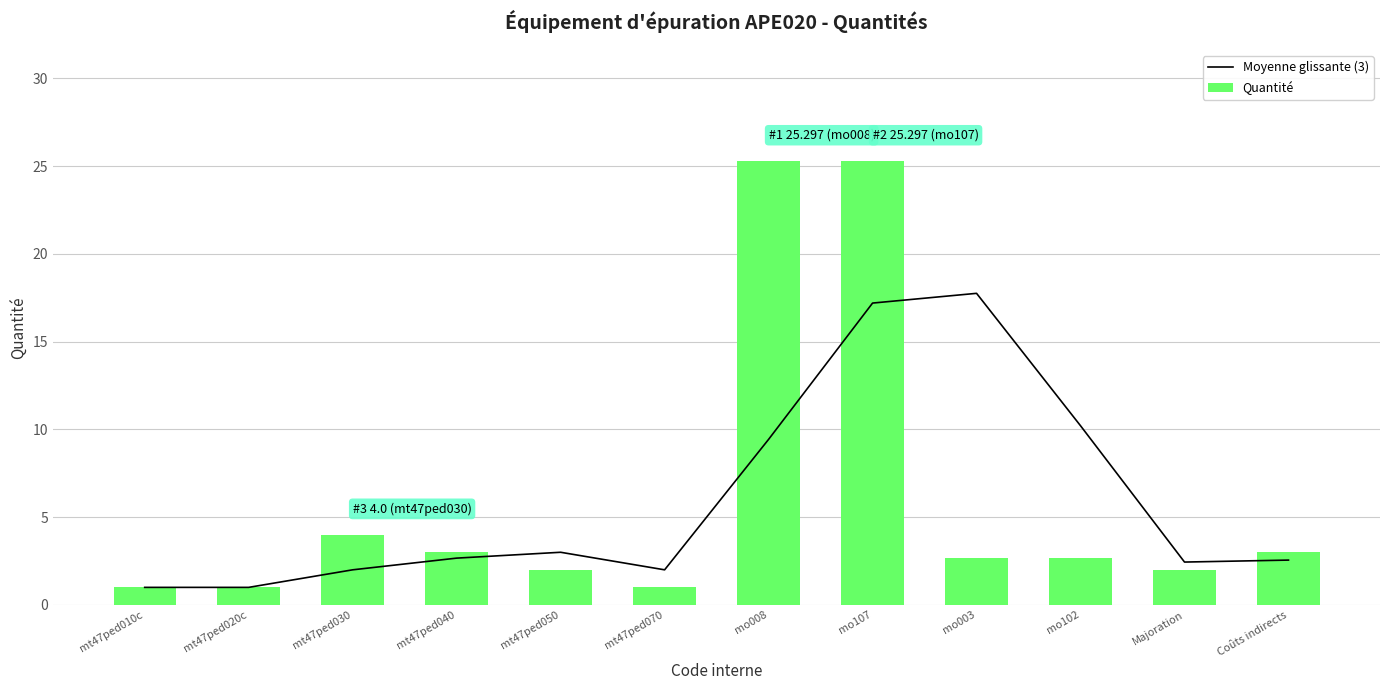

Which category has the highest value across all series?

mo008